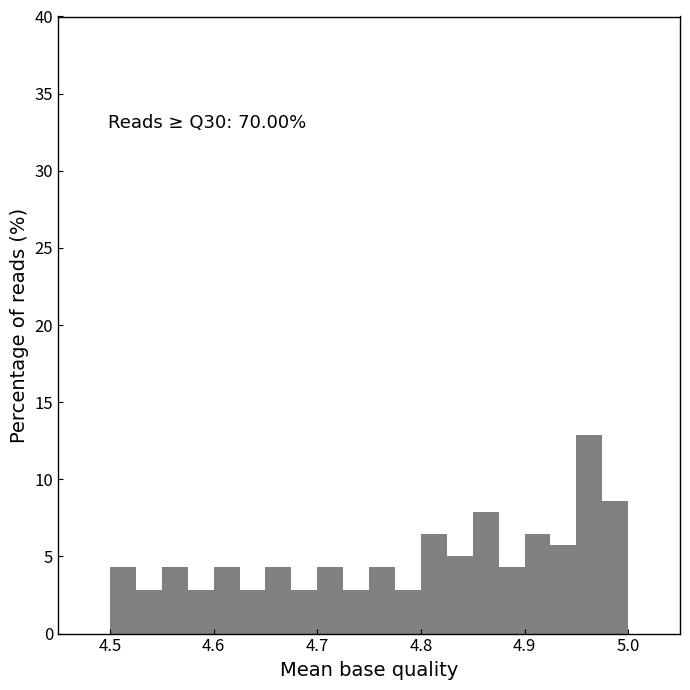

Read against the x-axis, roughly where is the centre of the tallest bar?

4.96